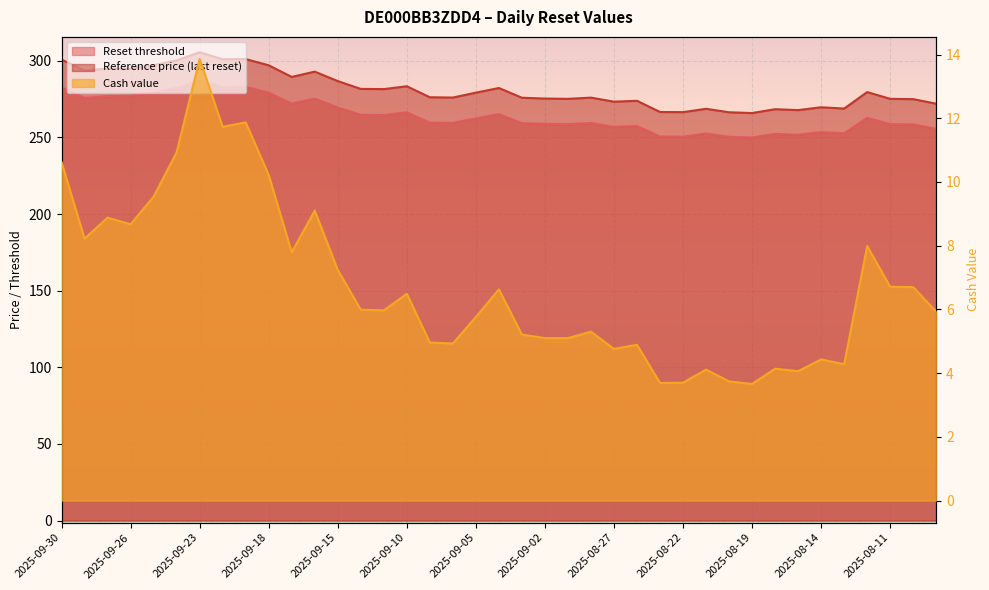

In Reference price (last reset), how many points are higher than both neighbors (excluding endpoints)?

11